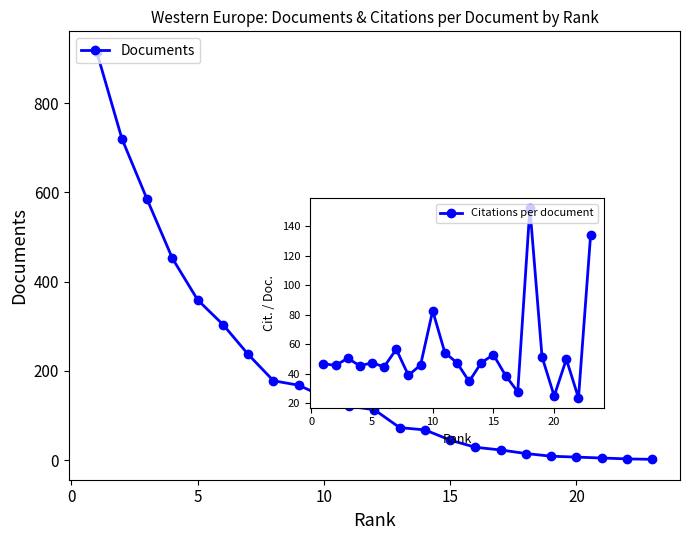

Rank the series at 10 from highest to lowest value.

Documents, Citations per document